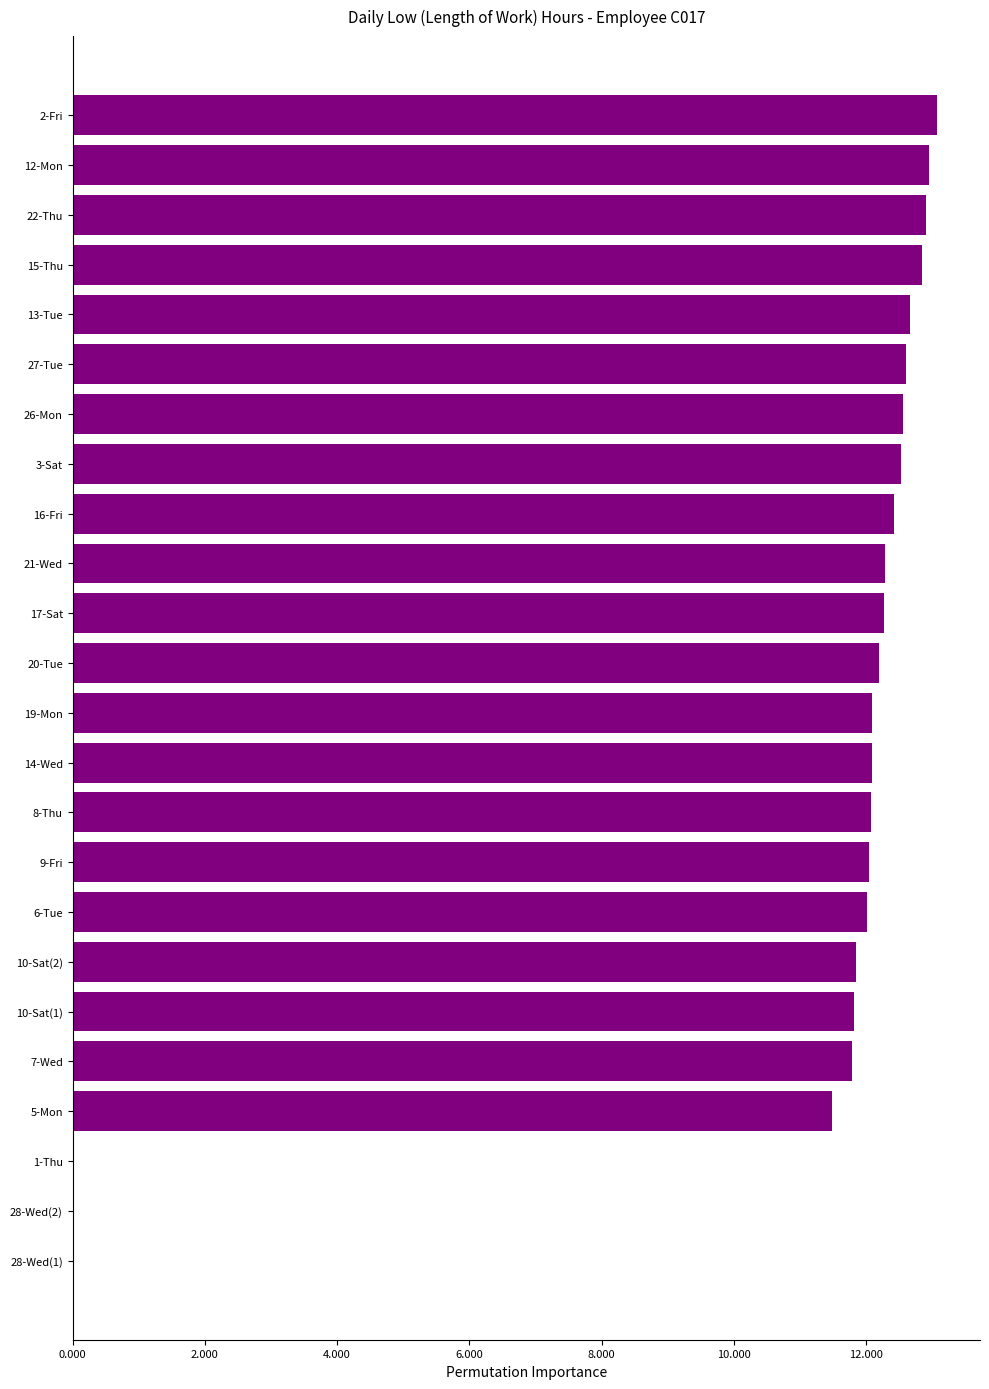

What is the sum of the values at 12-Mon and 6-Tue?

25.0